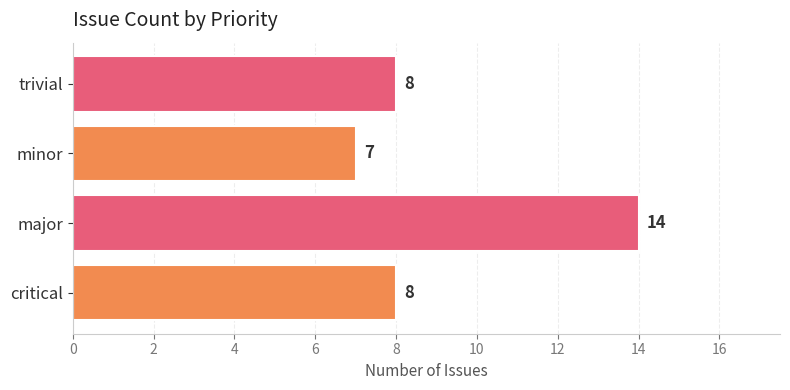

What is the ratio of the value at critical to the value at minor?

1.1